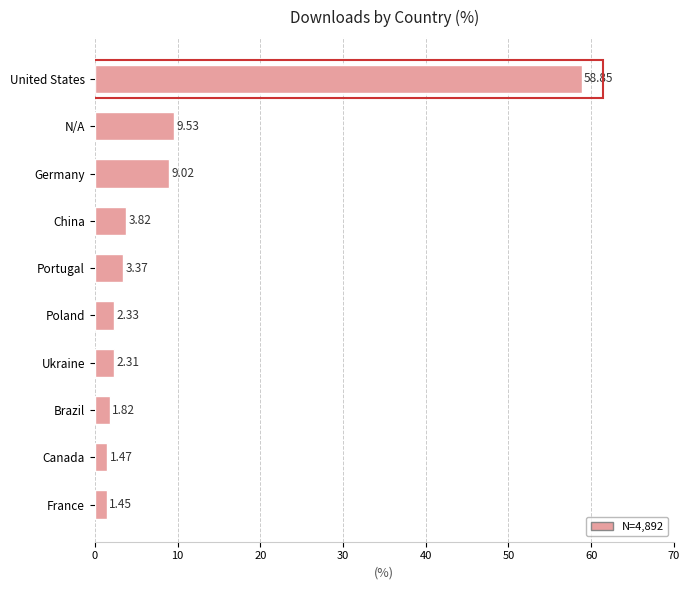

Rank the categories by value from lowest to highest.

France, Canada, Brazil, Ukraine, Poland, Portugal, China, Germany, N/A, United States